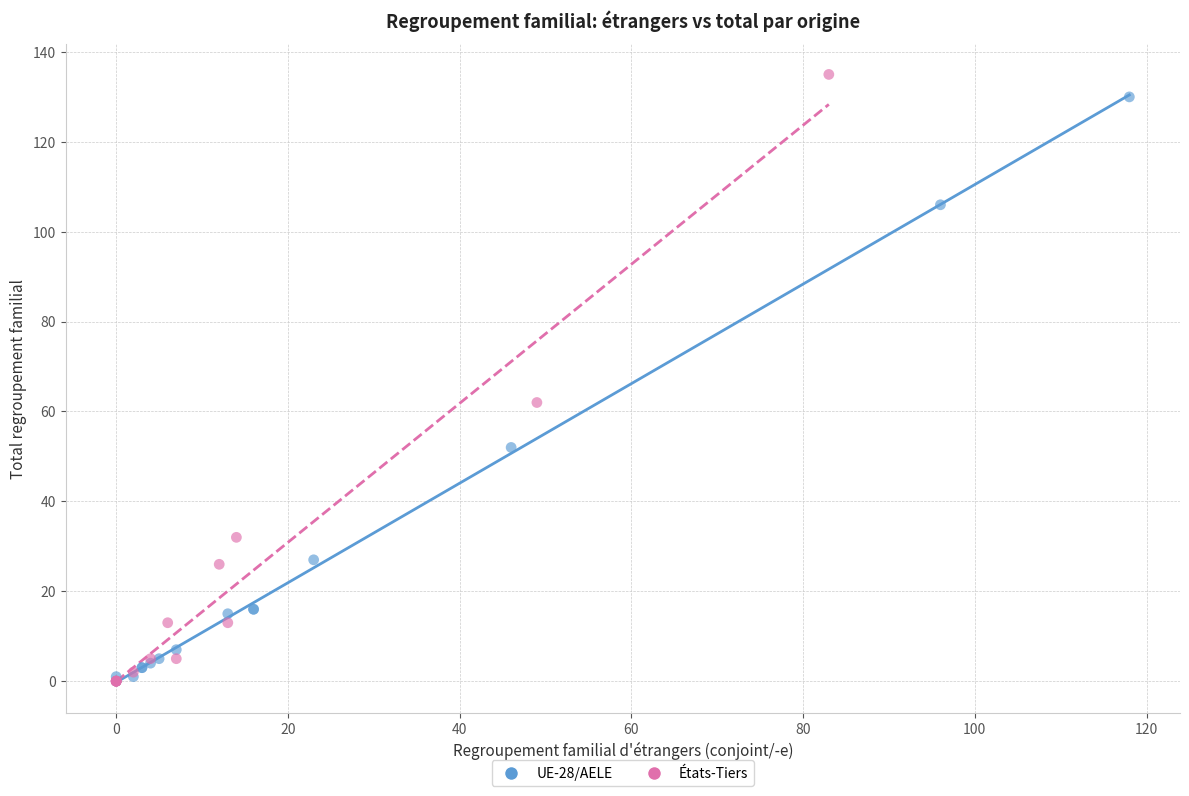

What are all the series names shown in the legend?

UE-28/AELE, États-Tiers